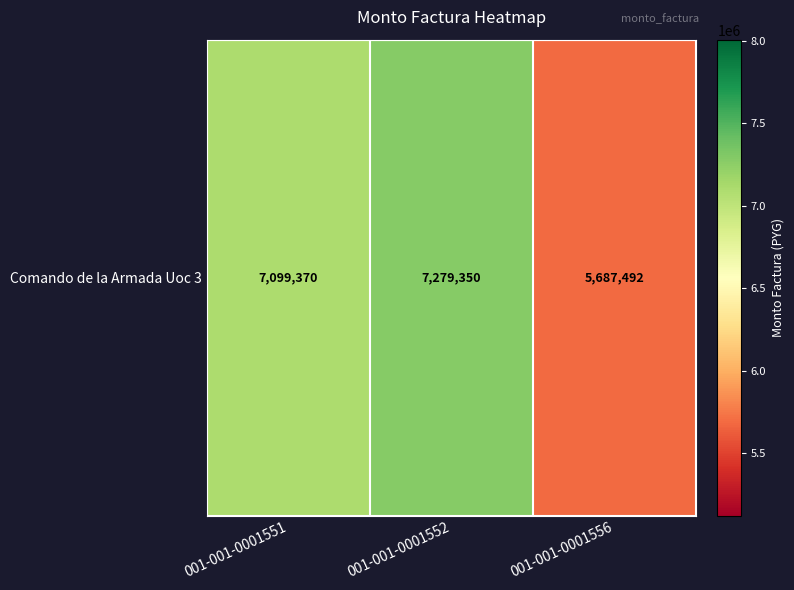

Which category has the lowest value across all series?

001-001-0001556